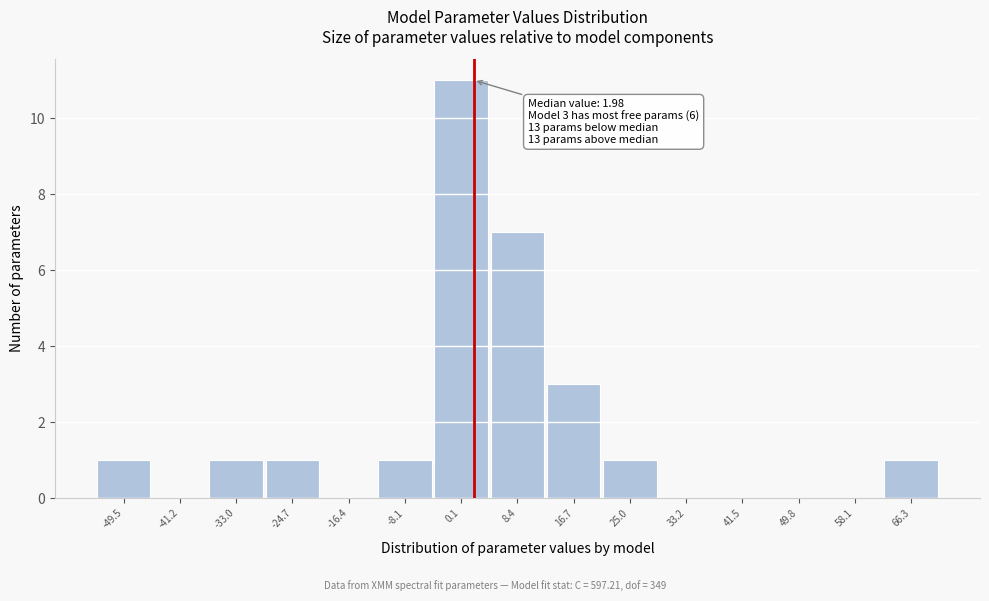

Which range on the x-axis has the tallest bar?

-4 to 4